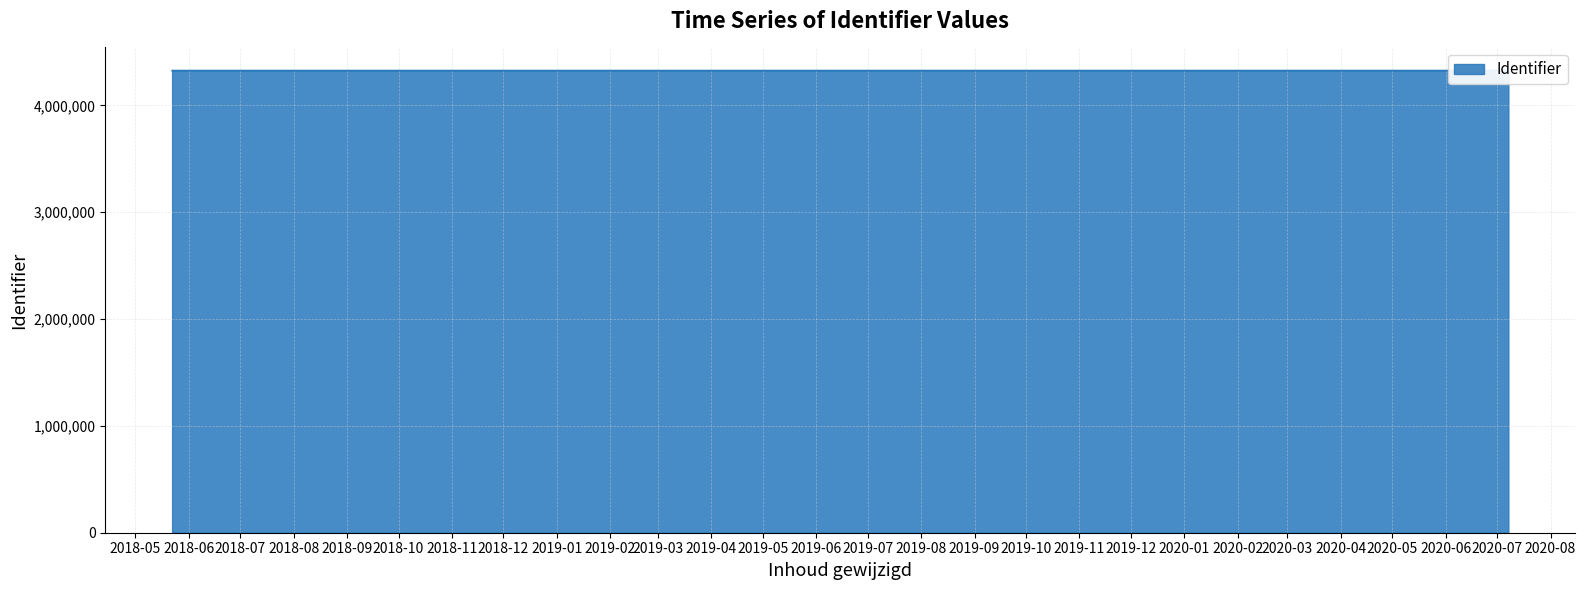

The chart shows a value of 6124399 at 2018-05-22 08:02:03. True or false?

False